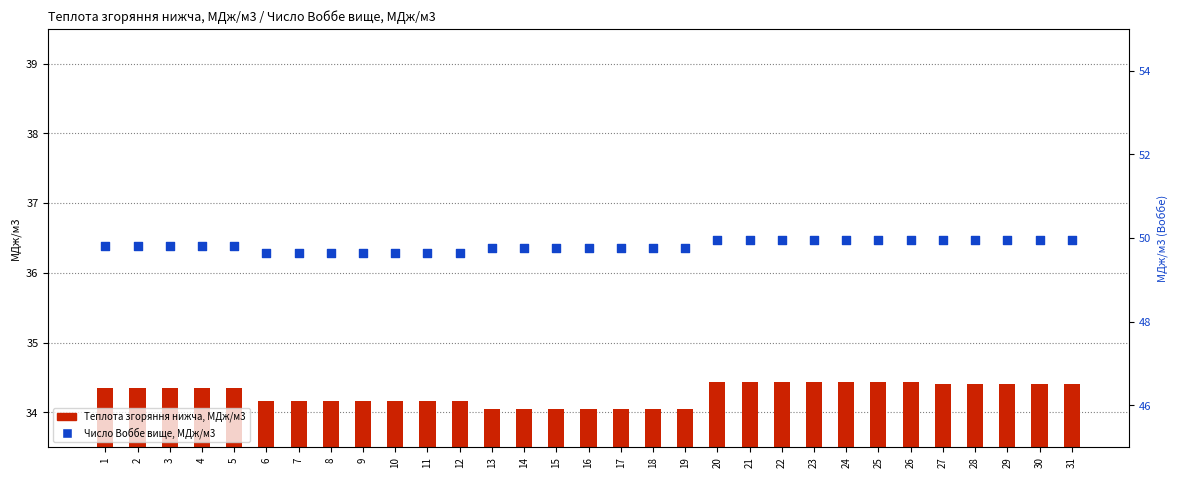

Which series contains the highest Y value?

Число Воббе вище, МДж/м3